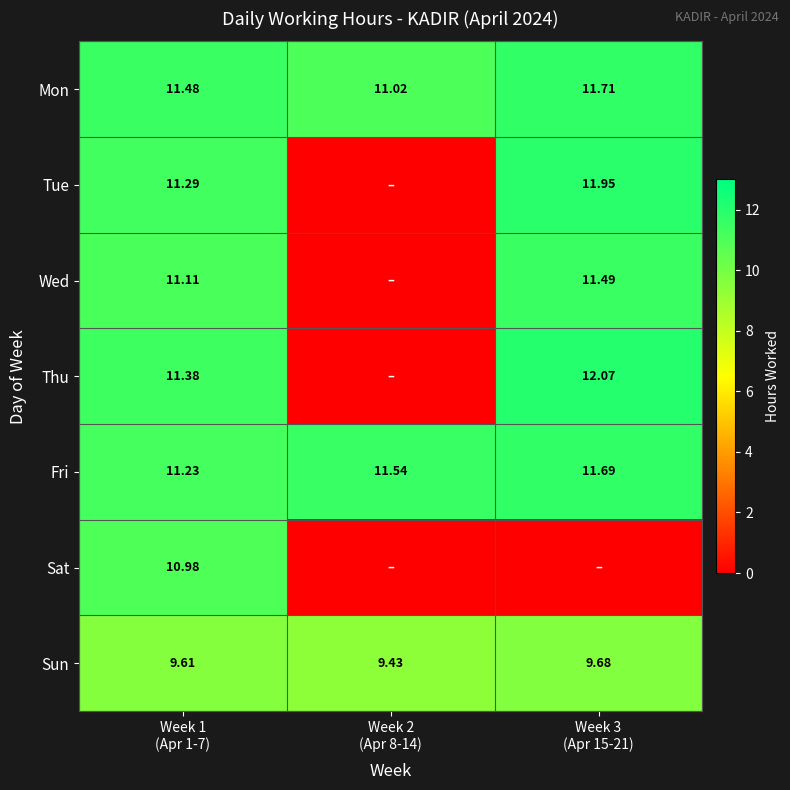

What is the sum of all Sat values?

11.0